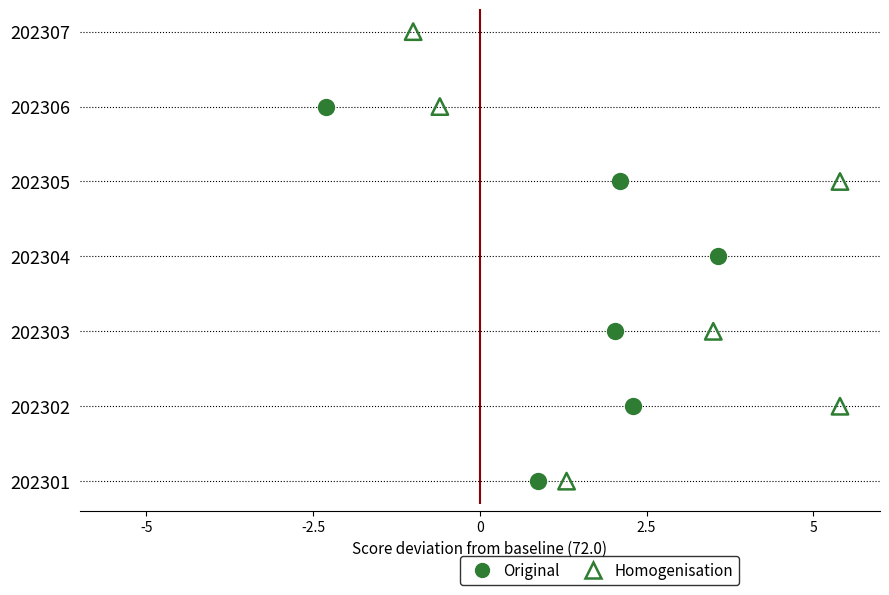

Which series has the largest Y range (max minus min)?

Original